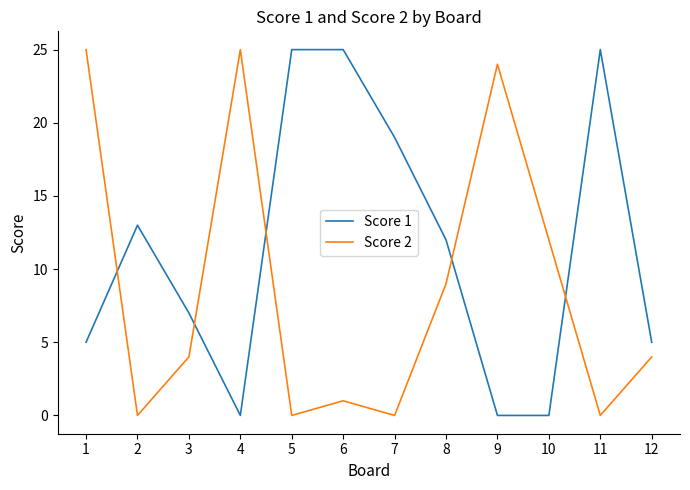

Is it true that Score 2 equals 25 at 4?

True